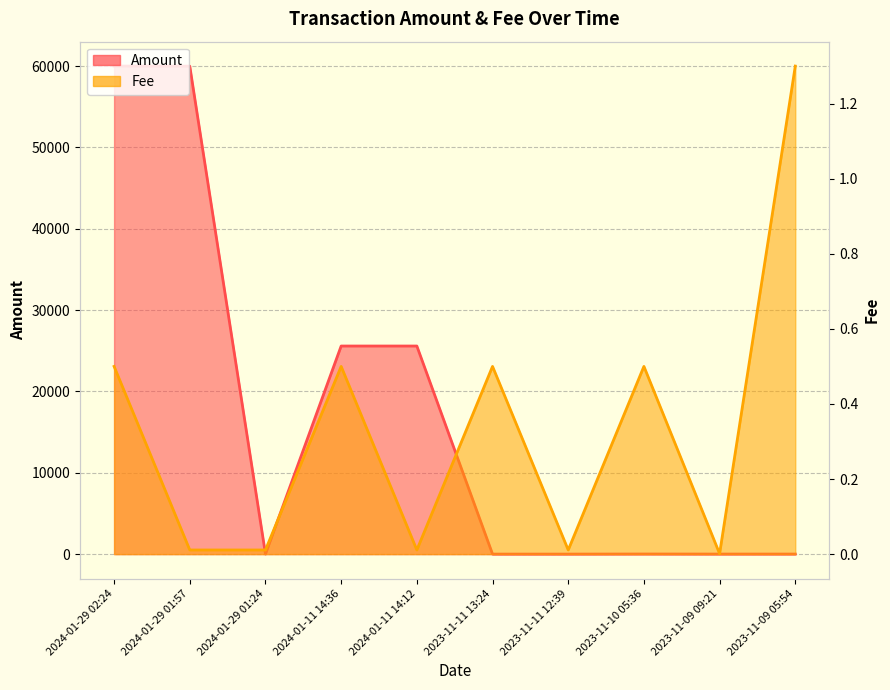

What is the difference between the maximum and second lowest values in the Fee series?

1.3